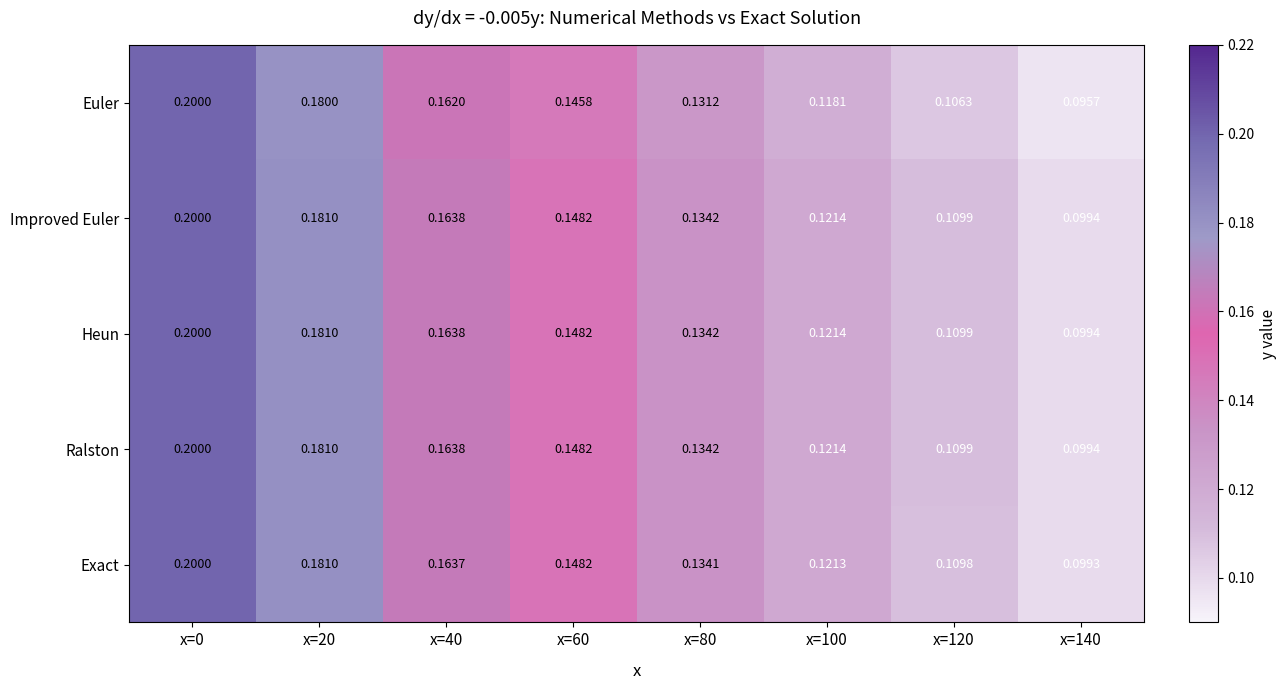

Which series has the widest spread of values?

Euler